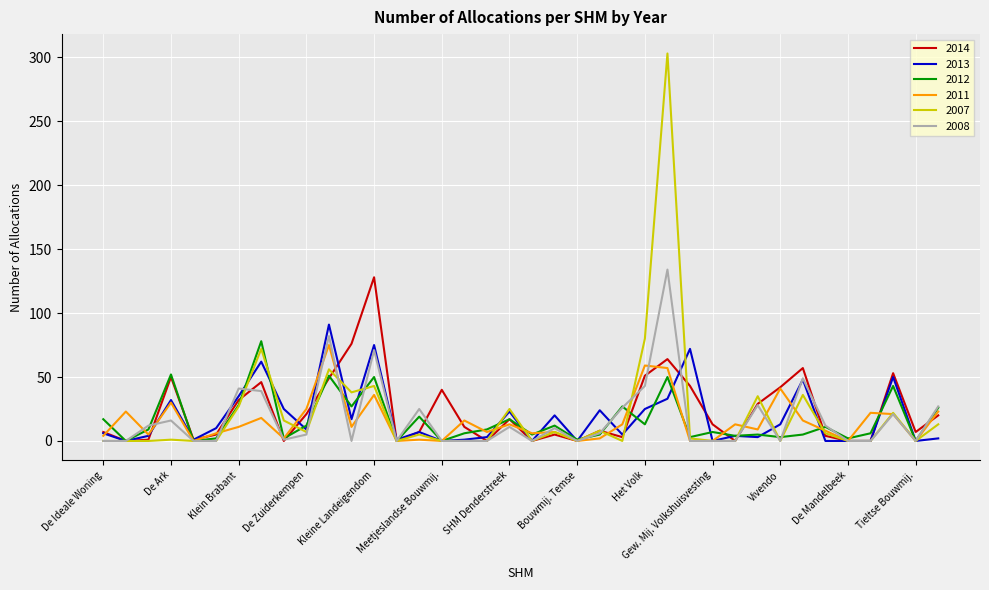

What is the highest value of the 2014 series?

128